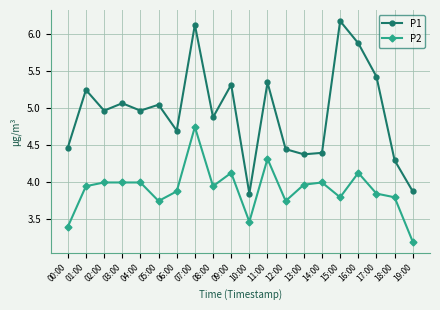

Where does the P1 series first go above 4?

00:00